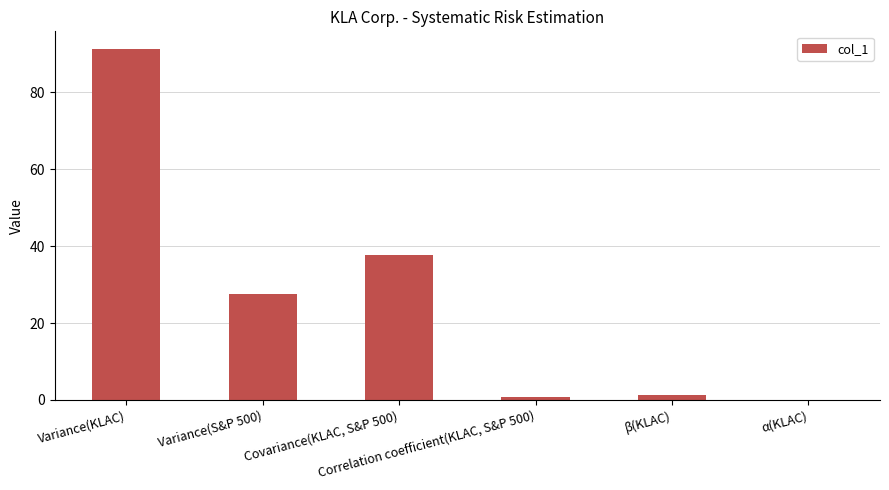

What is the sum of all values?

158.5